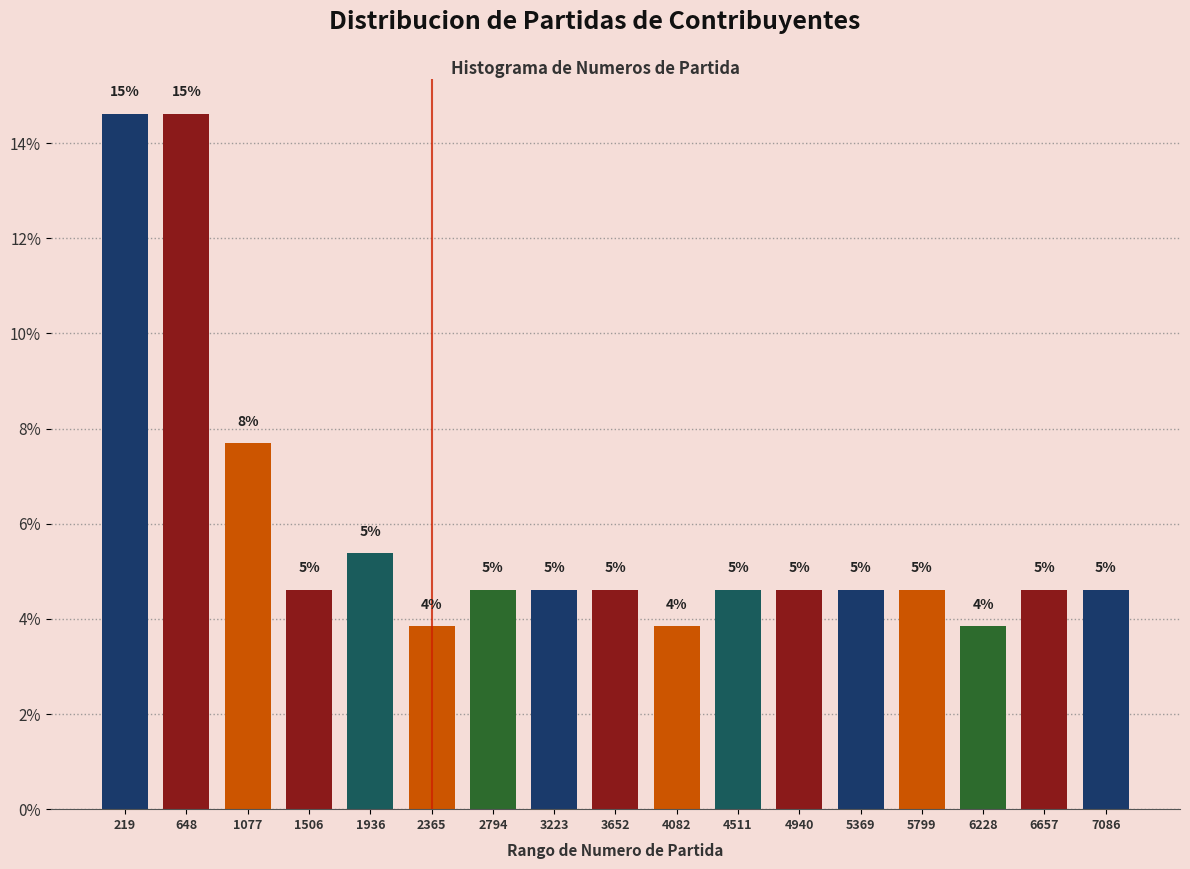

How many bars are there in total?

17